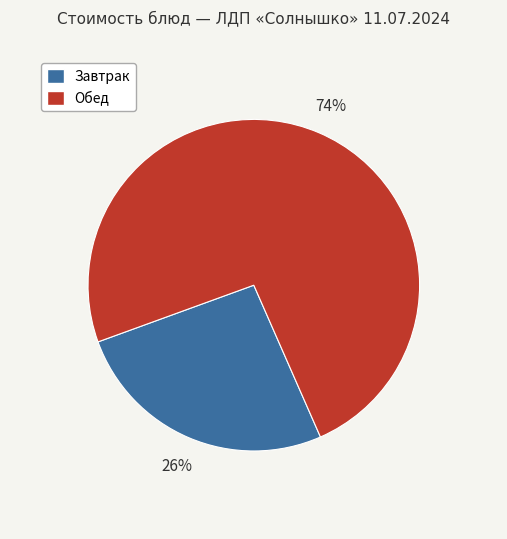

Count the number of slices in the pie.

2